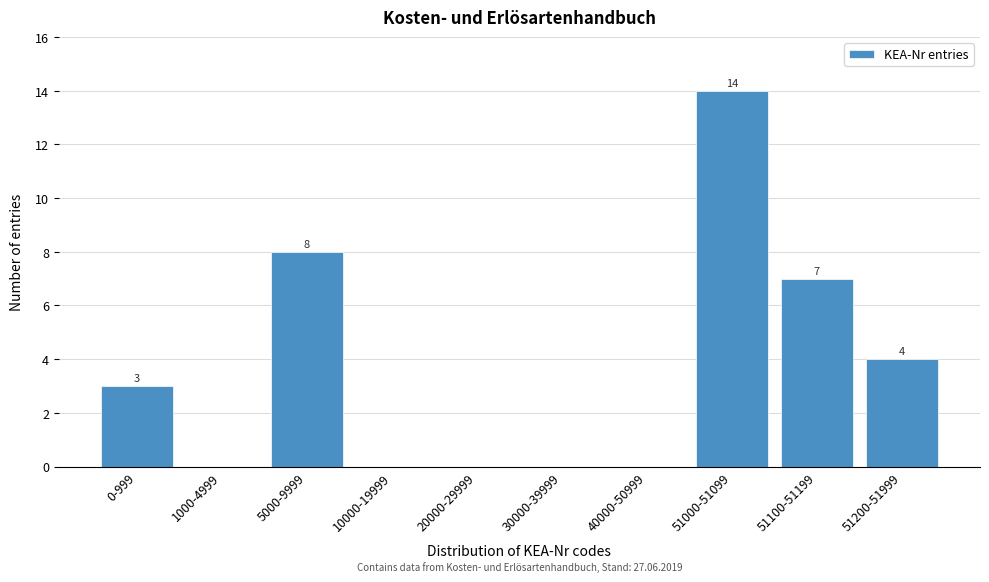

Reading left to right, list all the values displayed in this chart.

0-999=3	1000-4999=0	5000-9999=8	10000-19999=0	20000-29999=0	30000-39999=0	40000-50999=0	51000-51099=14	51100-51199=7	51200-51999=4